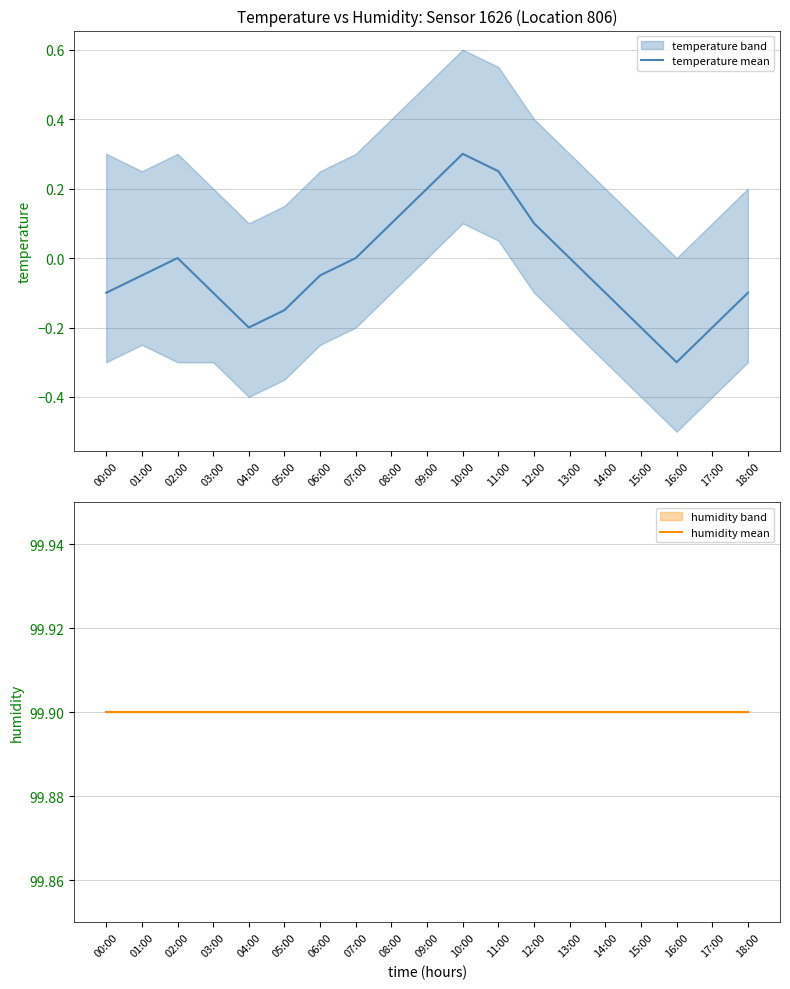

Reading right to left, list all the values displayed in this chart.

temperature mean: -0.1	-0.2	-0.3	-0.2	-0.1	0.0	0.1	0.2	0.3	0.2	0.1	0.0	-0.1	-0.1	-0.2	-0.1	0.0	-0.1	-0.1
humidity mean: 99.9	99.9	99.9	99.9	99.9	99.9	99.9	99.9	99.9	99.9	99.9	99.9	99.9	99.9	99.9	99.9	99.9	99.9	99.9